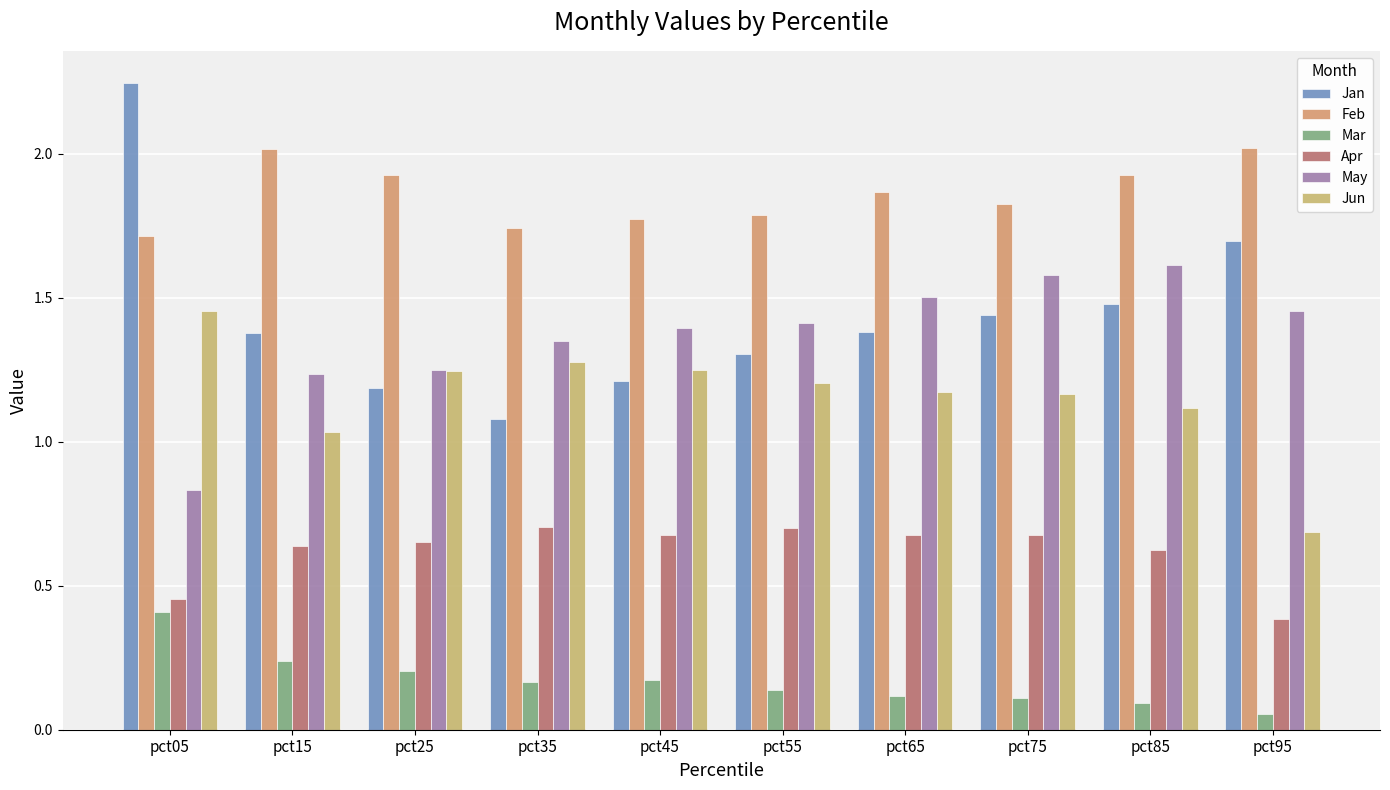

Reading left to right, transcribe all the data shown in this chart.

Jan: pct05=2.2	pct15=1.4	pct25=1.2	pct35=1.1	pct45=1.2	pct55=1.3	pct65=1.4	pct75=1.4	pct85=1.5	pct95=1.7
Feb: pct05=1.7	pct15=2.0	pct25=1.9	pct35=1.7	pct45=1.8	pct55=1.8	pct65=1.9	pct75=1.8	pct85=1.9	pct95=2.0
Mar: pct05=0.4	pct15=0.2	pct25=0.2	pct35=0.2	pct45=0.2	pct55=0.1	pct65=0.1	pct75=0.1	pct85=0.1	pct95=0.1
Apr: pct05=0.5	pct15=0.6	pct25=0.7	pct35=0.7	pct45=0.7	pct55=0.7	pct65=0.7	pct75=0.7	pct85=0.6	pct95=0.4
May: pct05=0.8	pct15=1.2	pct25=1.2	pct35=1.3	pct45=1.4	pct55=1.4	pct65=1.5	pct75=1.6	pct85=1.6	pct95=1.5
Jun: pct05=1.5	pct15=1.0	pct25=1.2	pct35=1.3	pct45=1.3	pct55=1.2	pct65=1.2	pct75=1.2	pct85=1.1	pct95=0.7